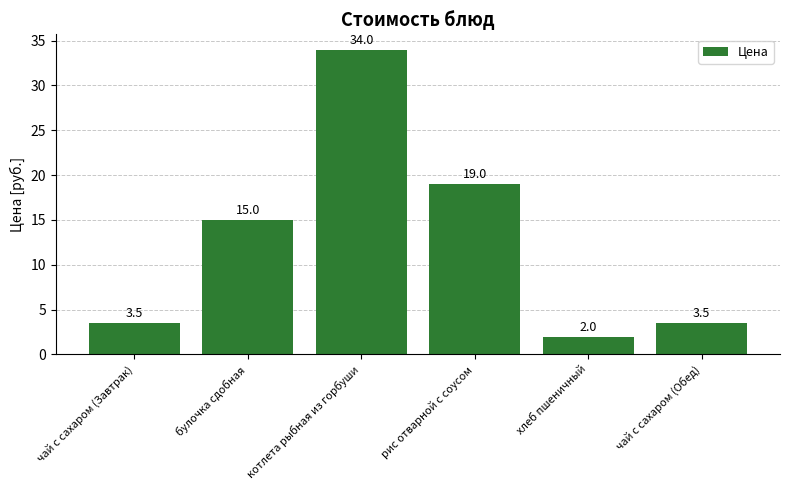

What is the average value?

12.8